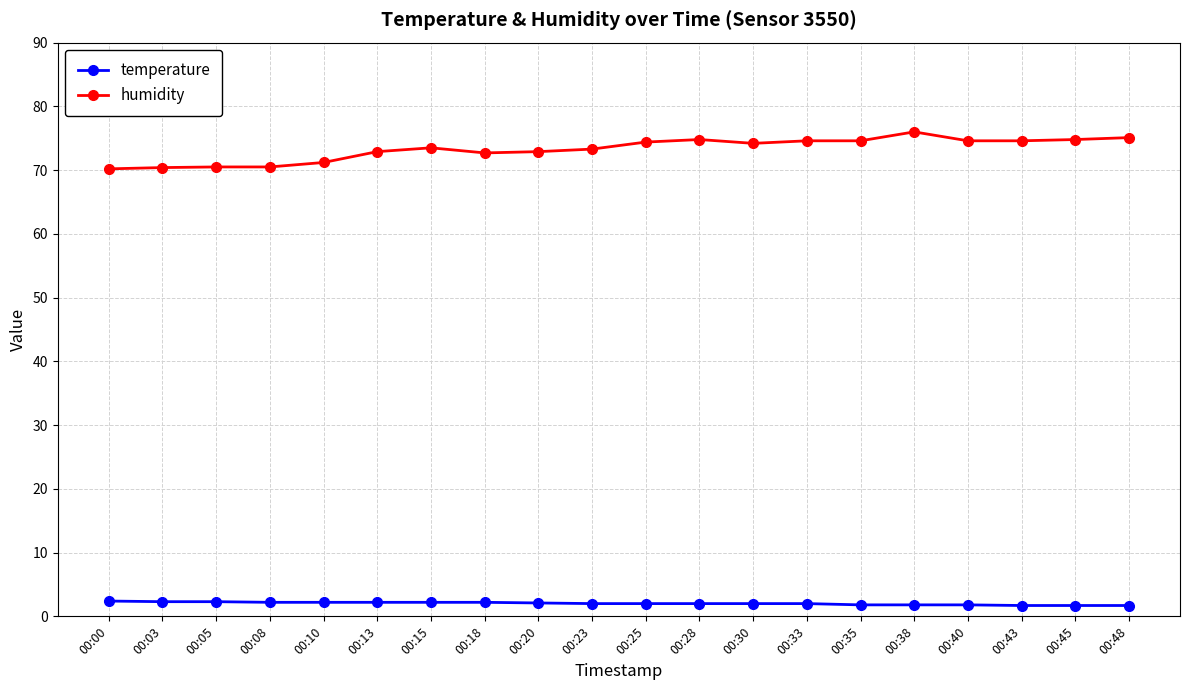

True or false: temperature and humidity cross at least once.

False